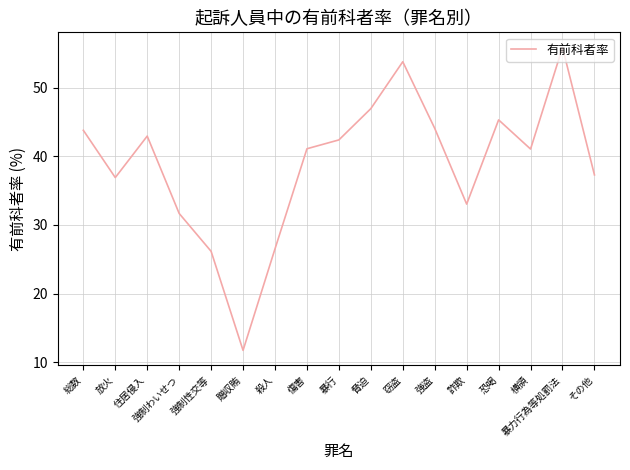

Is it true that the value at 暴力行為等処罰法 is 55.9?

True